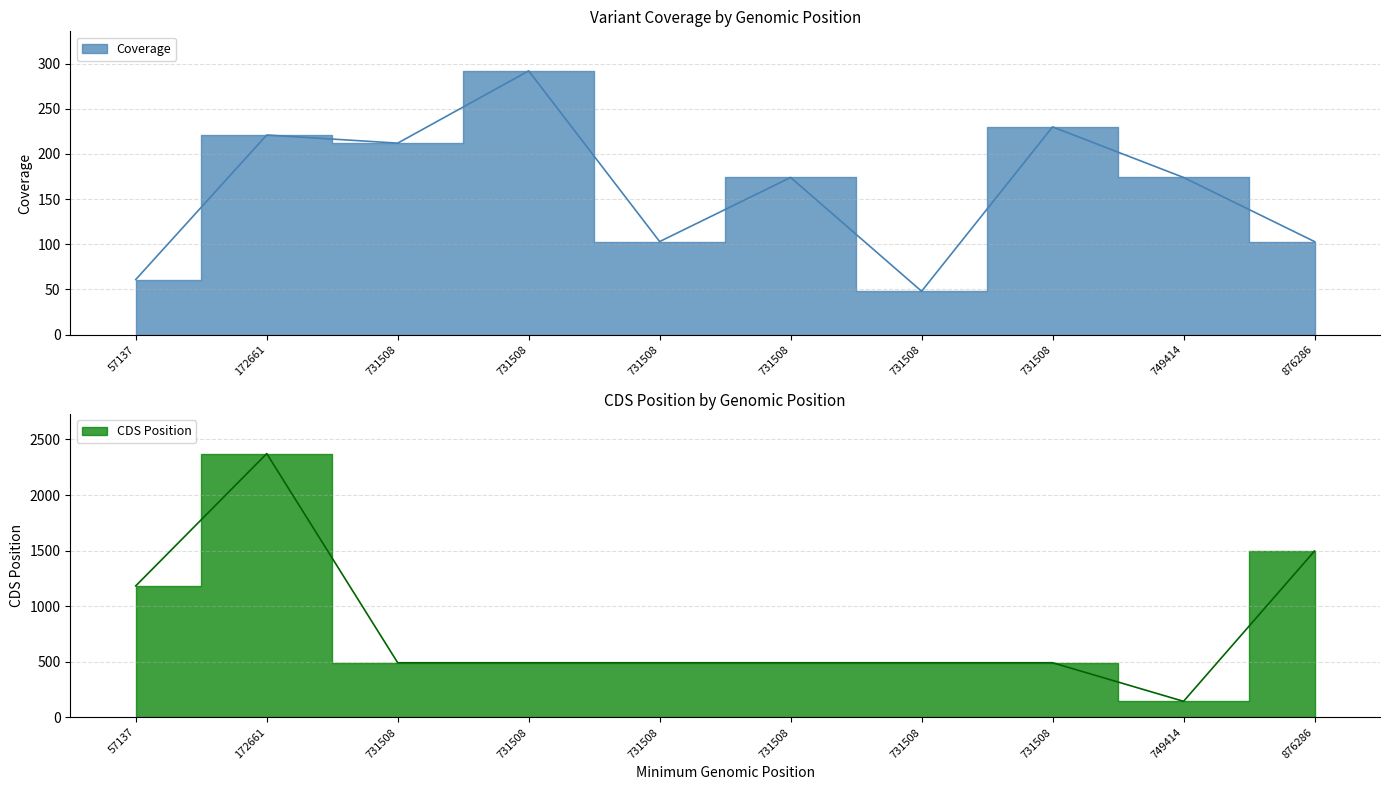

Which series has the largest total across all categories?

CDS Position